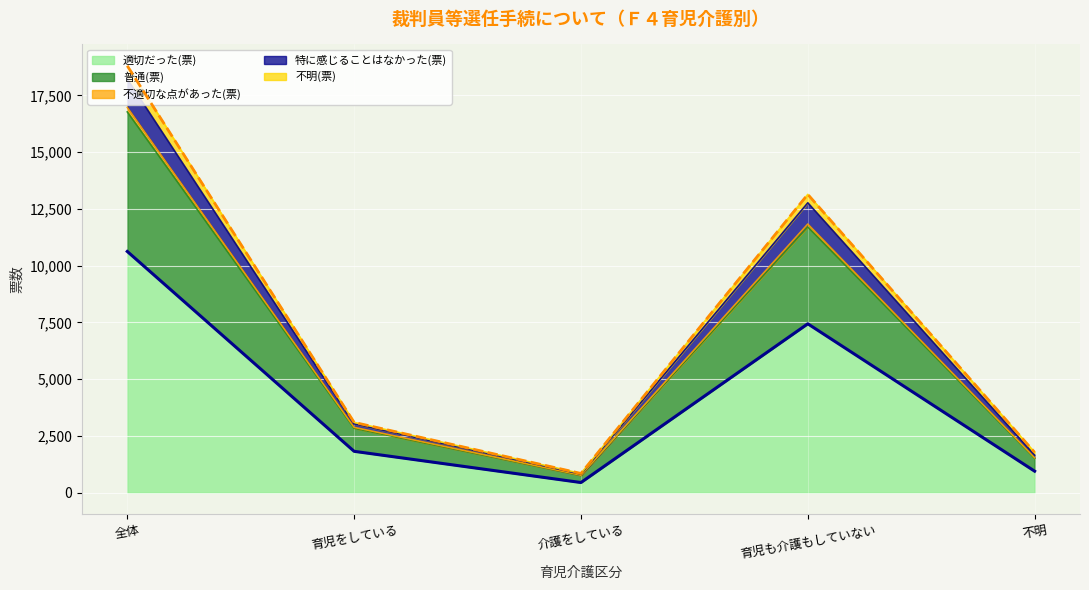

How many data points in 合計(票)_total are above 3098?

2